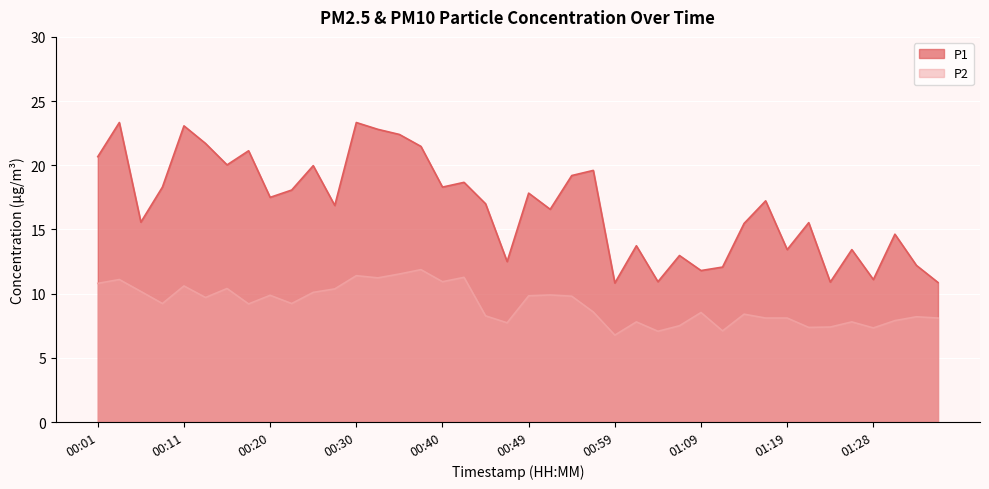

What is the total value across all series at 00:47?

20.2